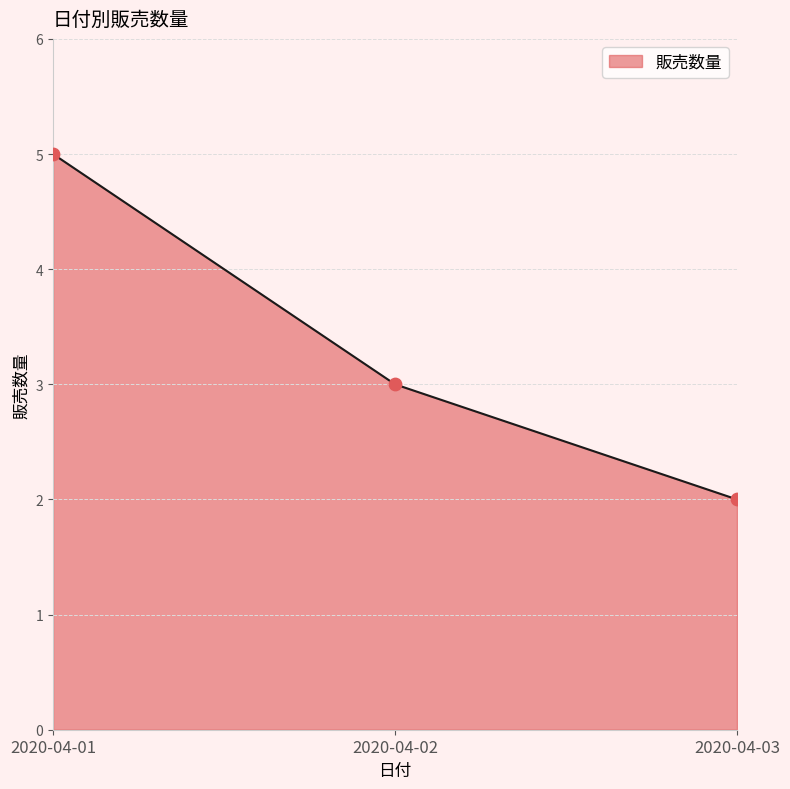

What is the change in value from 2020-04-01 to 2020-04-02?

-2